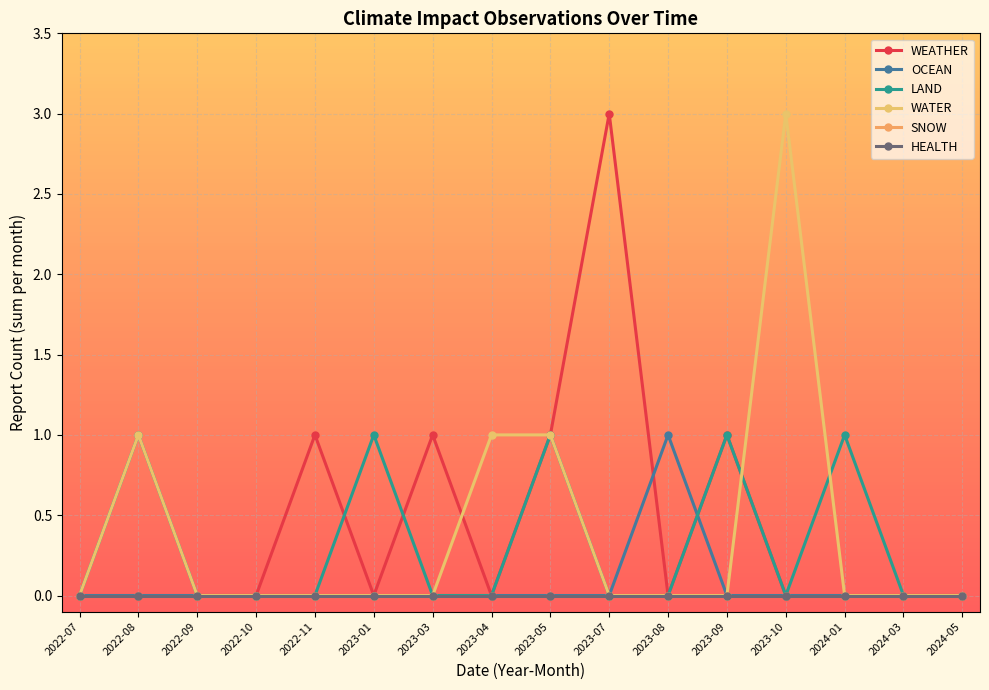

Reading left to right, what are all the values shown in this chart?

WEATHER: 0	0	0	0	1	0	1	0	1	3	0	1	0	0	0	0
OCEAN: 0	0	0	0	0	0	0	0	0	0	1	0	0	0	0	0
LAND: 0	1	0	0	0	1	0	0	1	0	0	1	0	1	0	0
WATER: 0	1	0	0	0	0	0	1	1	0	0	0	3	0	0	0
SNOW: 0	0	0	0	0	0	0	0	0	0	0	0	0	0	0	0
HEALTH: 0	0	0	0	0	0	0	0	0	0	0	0	0	0	0	0